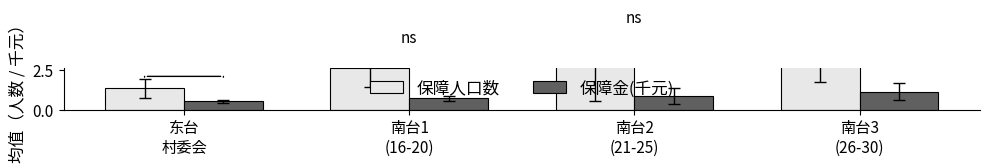

What is the smallest value displayed?

0.5